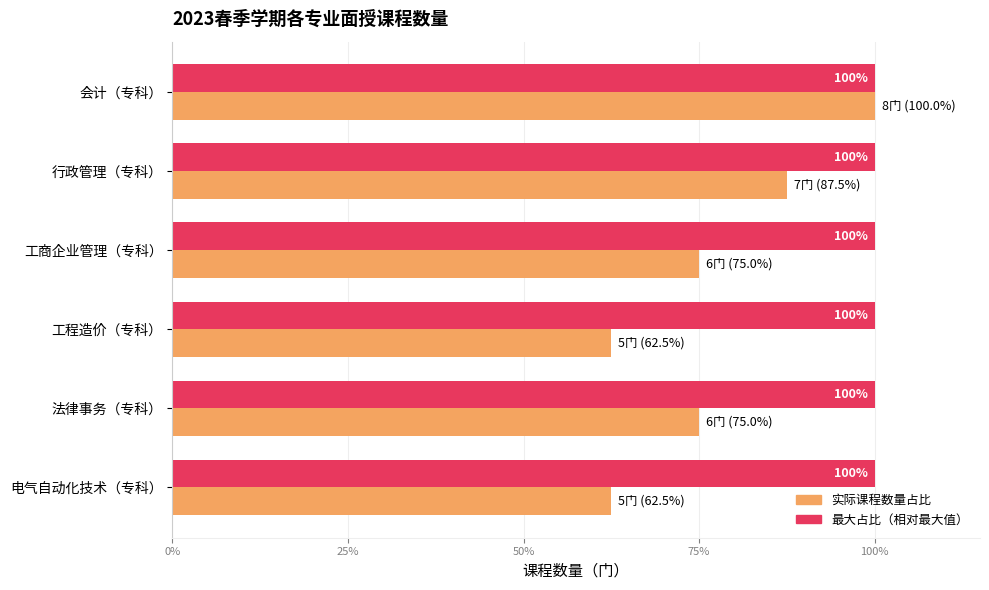

List the series in order of their overall mean, highest first.

最大占比（相对最大值）, 实际课程数量占比